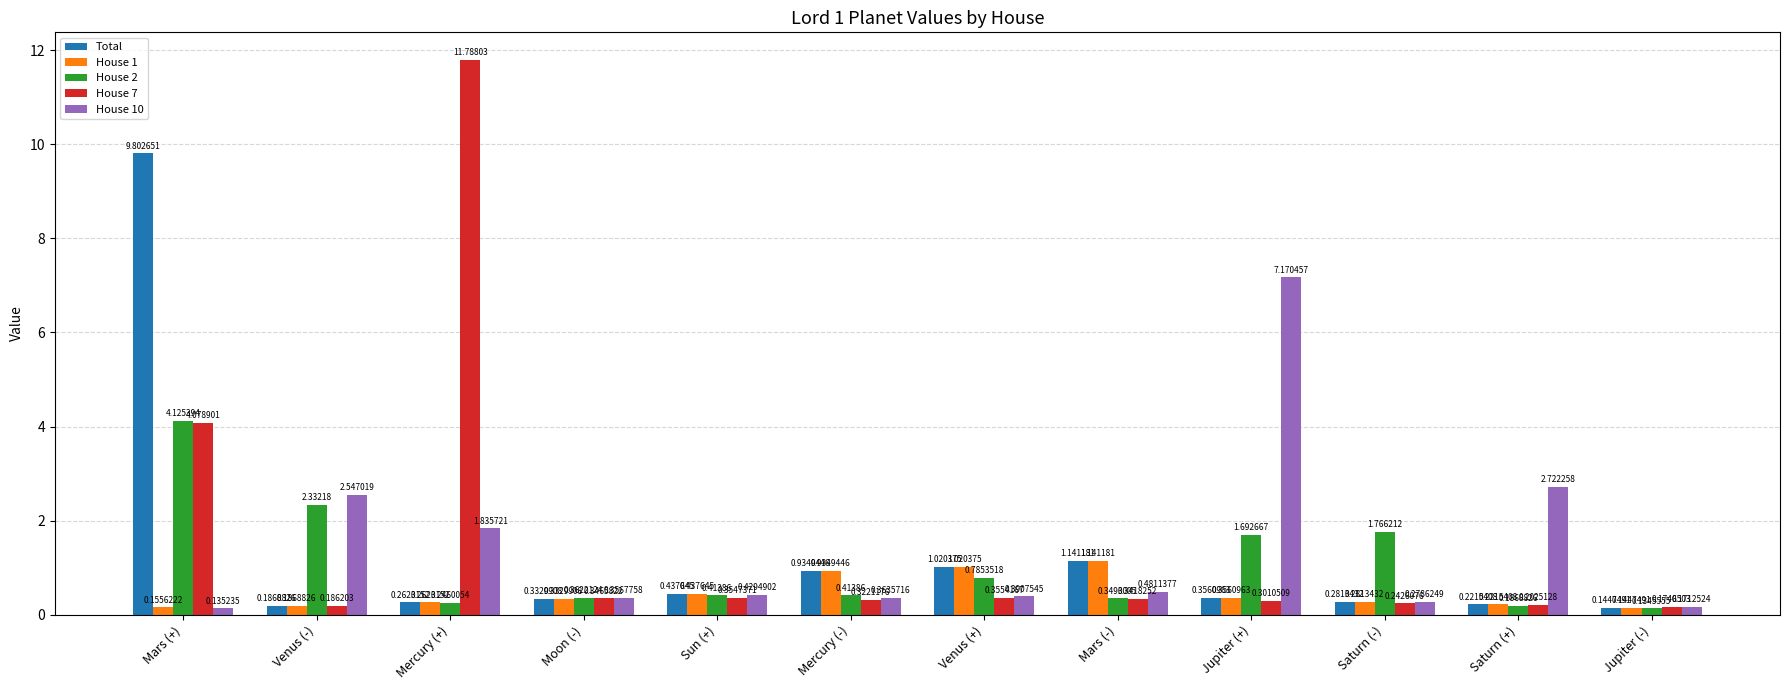

Which series has the largest total across all categories?

House 7